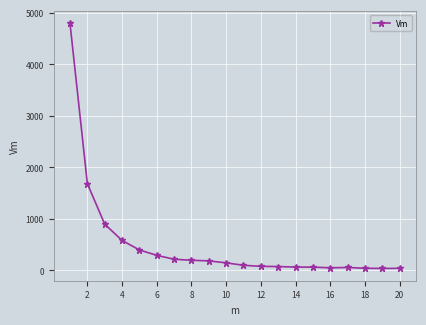

What is the difference between the maximum and minimum values?

4754